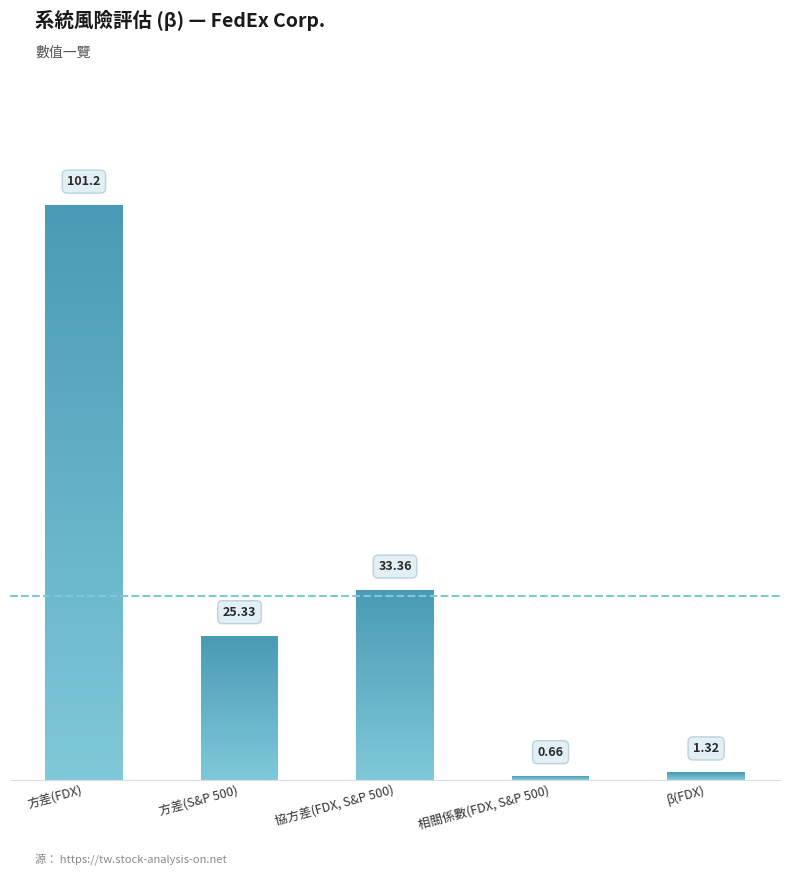

Rank the categories by value from lowest to highest.

相關係數(FDX, S&P 500), β(FDX), 方差(S&P 500), 協方差(FDX, S&P 500), 方差(FDX)